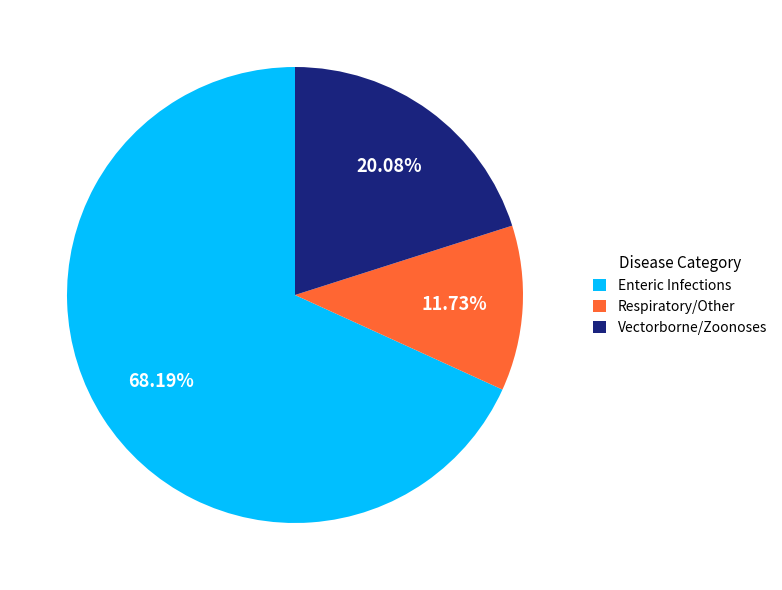

Rank the categories by value from highest to lowest.

Enteric Infections, Vectorborne/Zoonoses, Respiratory/Other